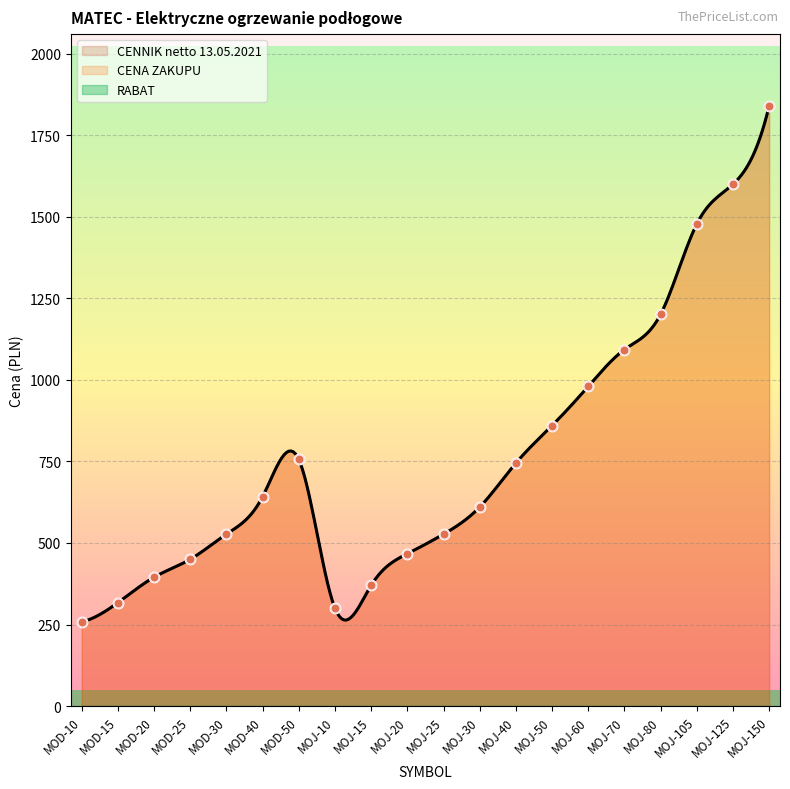

Which series has the largest total across all categories?

CENNIK netto 13.05.2021